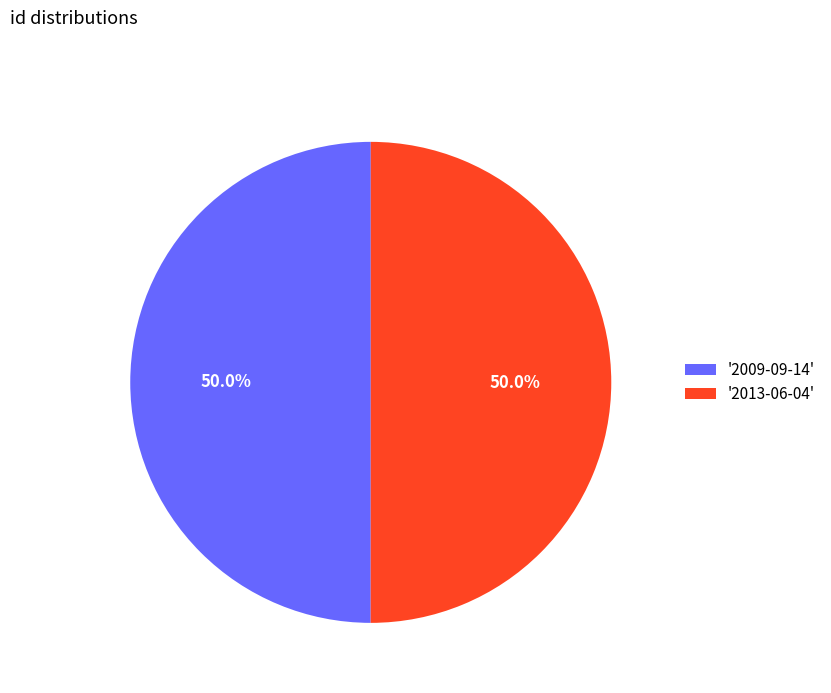

Approximately how many times larger is the value at '2009-09-14' compared to '2013-06-04'?

1.0